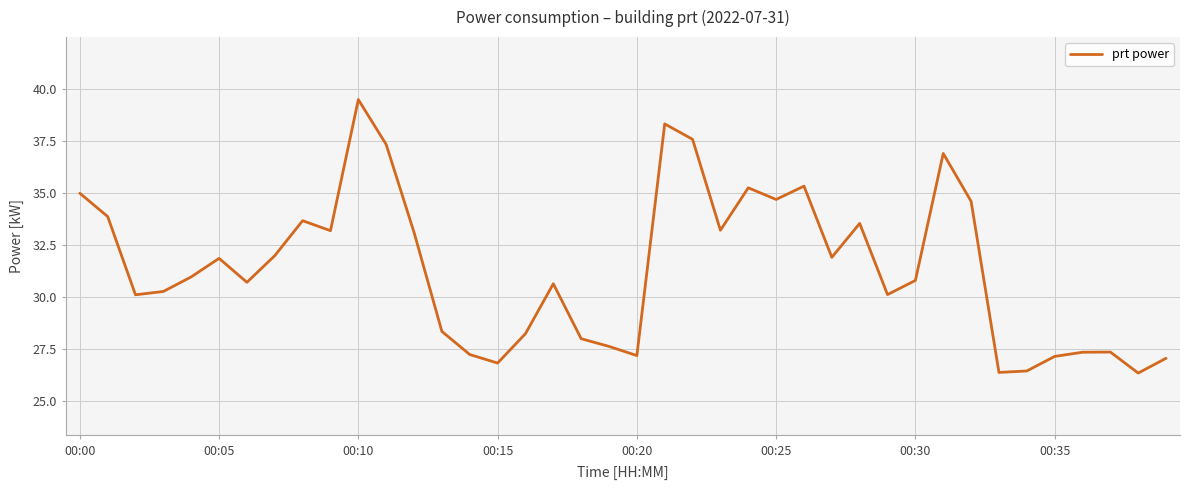

Does the chart display data point markers on the line(s)?

No